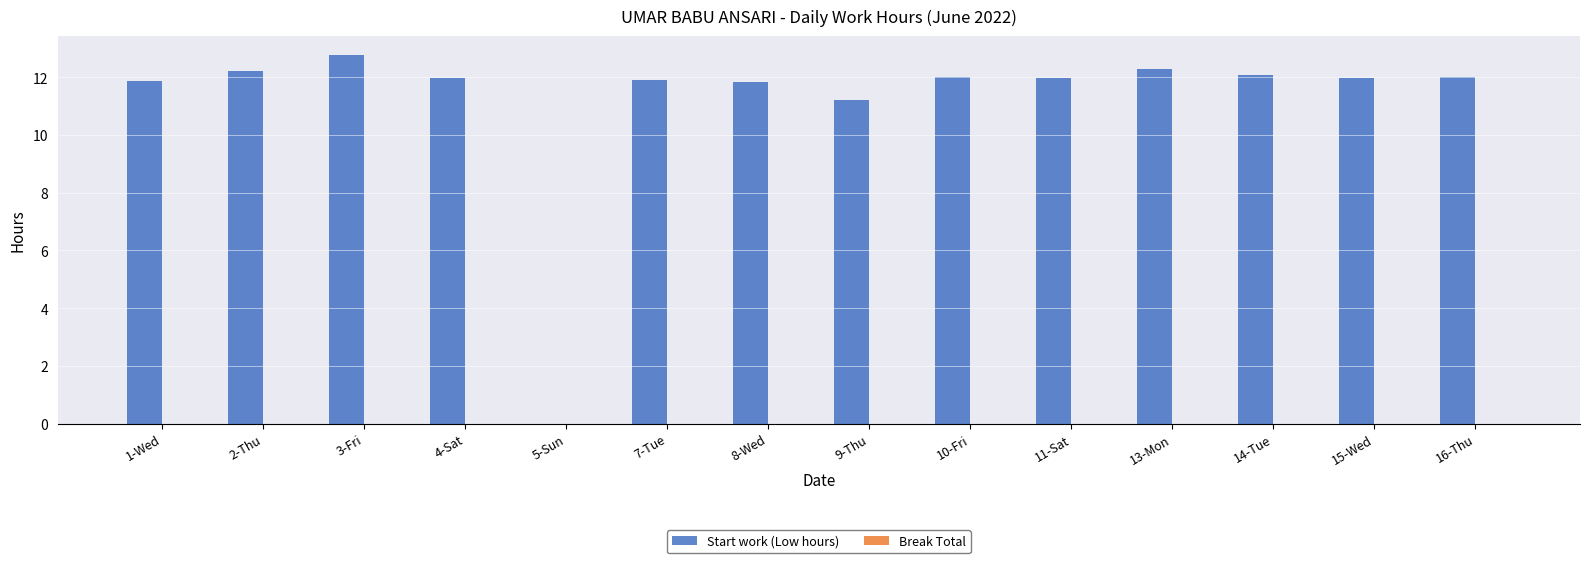

What is the maximum value shown in the chart?

12.8